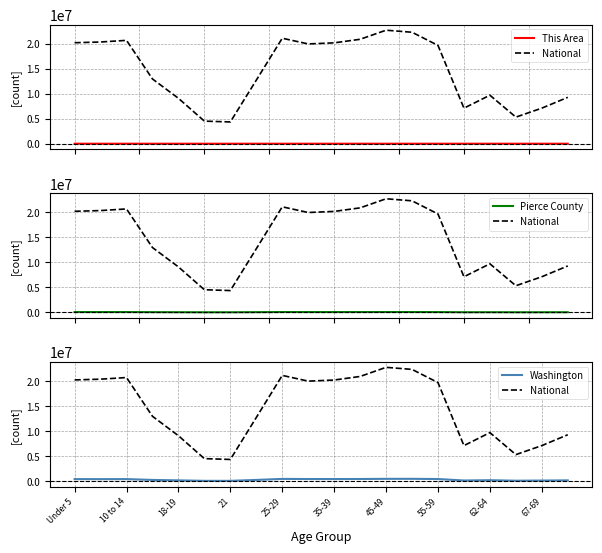

True or false: This Area has a value of 961 at 45-49.

False